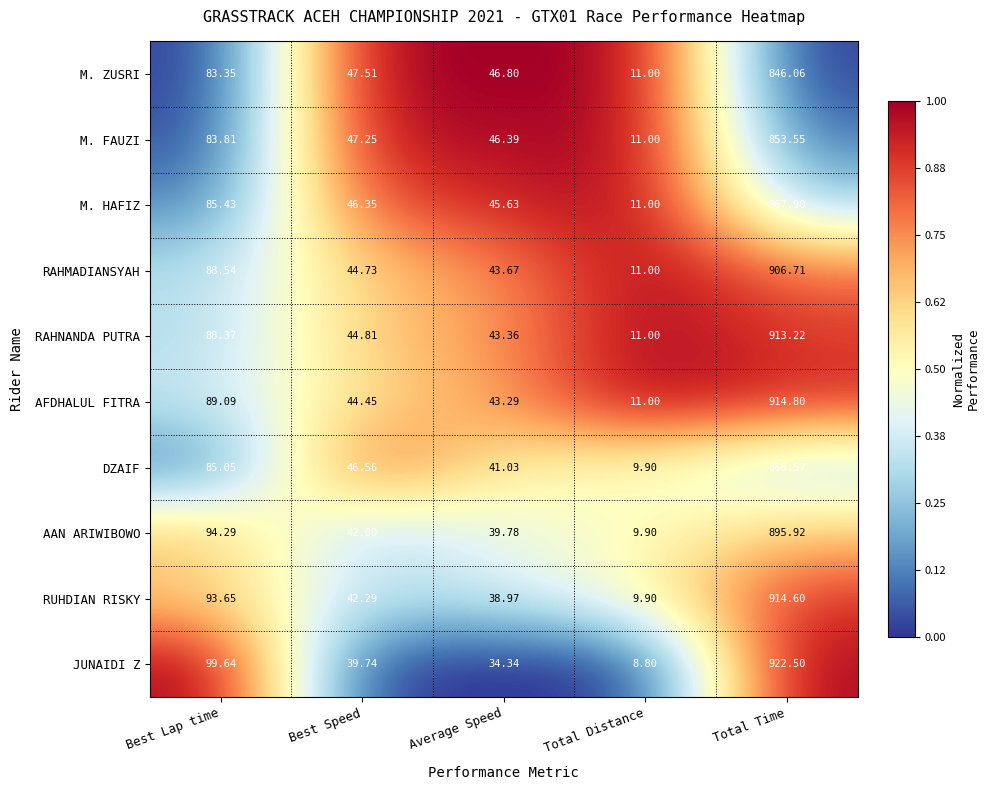

At which label does RUHDIAN RISKY first exceed 42?

Best Lap time